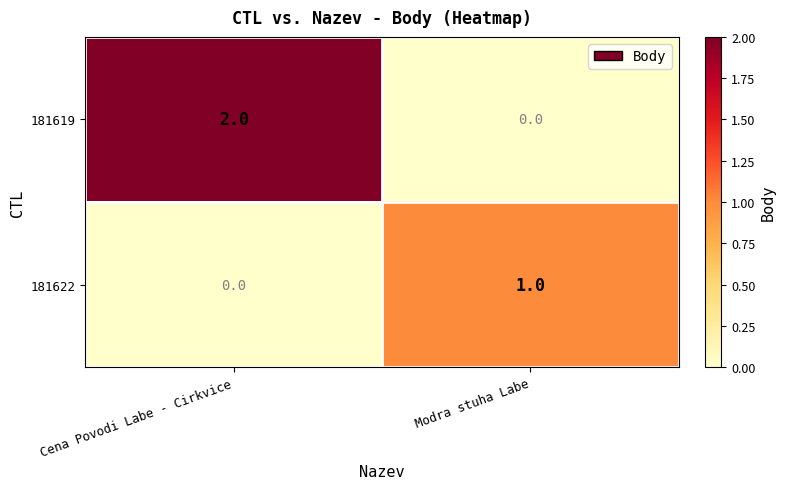

Which category has the highest value in the 181619 series?

Cena Povodi Labe - Cirkvice